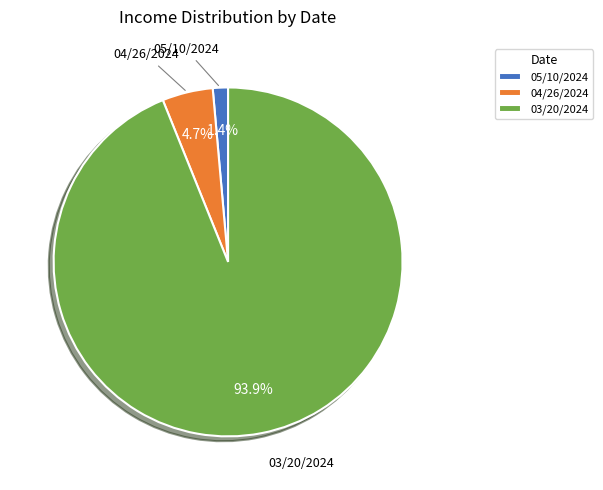

The 03/20/2024 slice represents 84% of the pie. True or false?

False